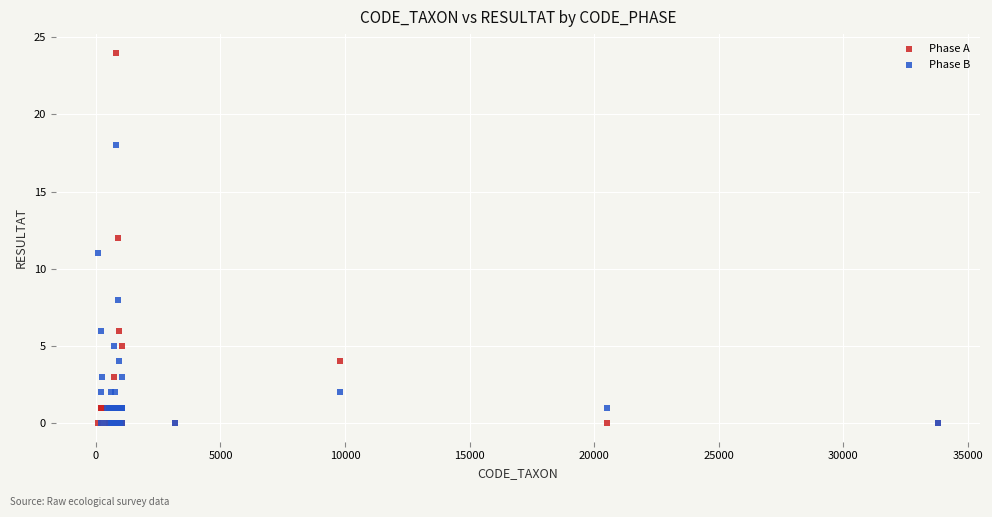

In the Phase B series, what Y value is closest to 9?

8